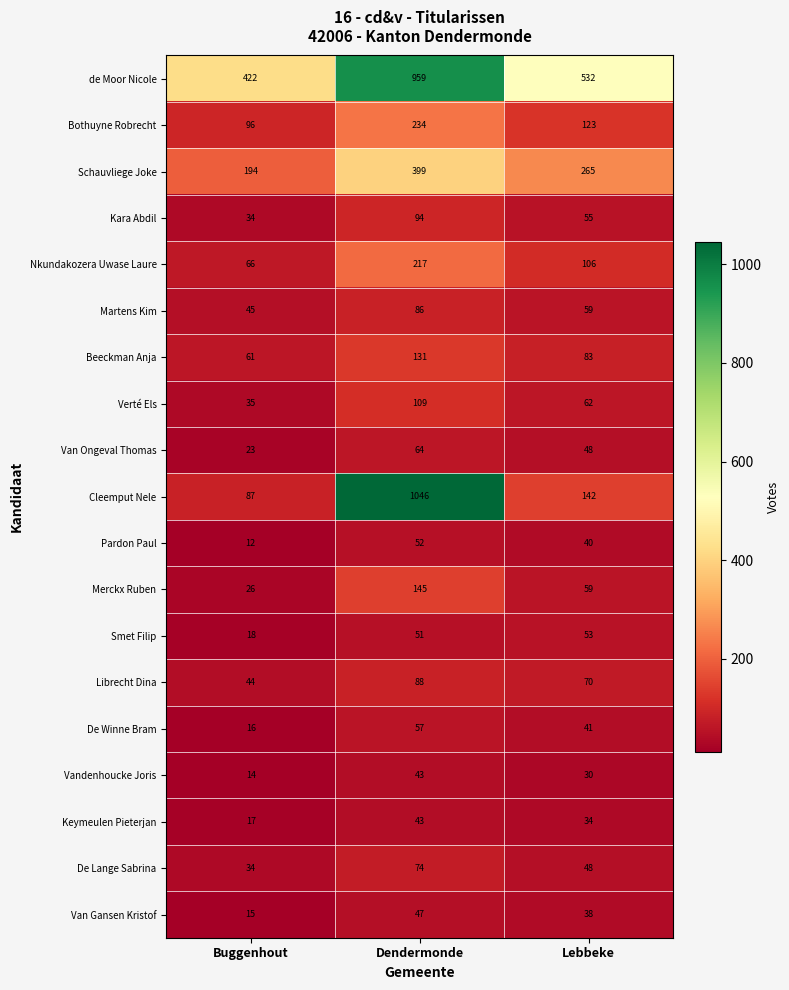

What is the sum of all Nkundakozera Uwase Laure values?

389